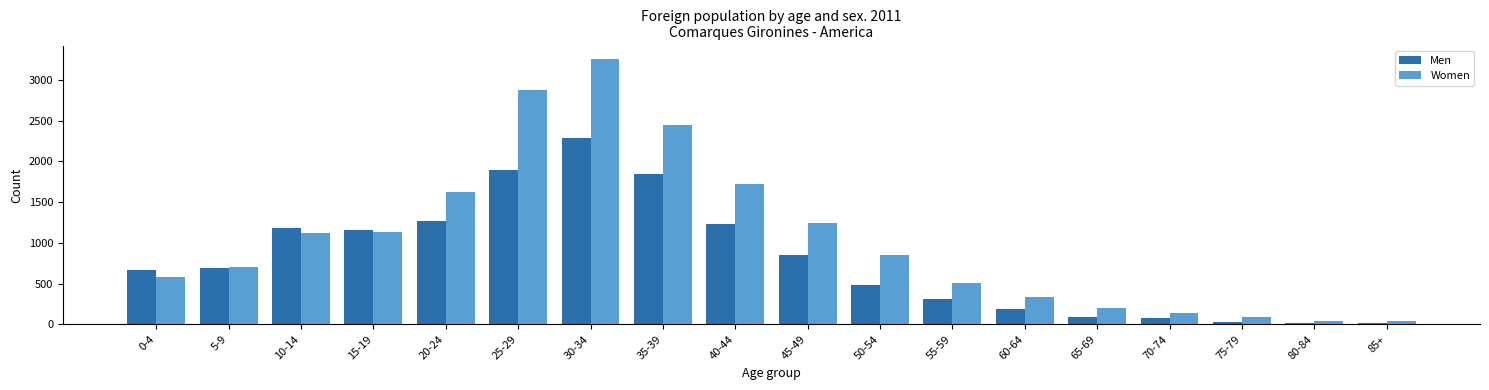

How many data points does each series have?

18